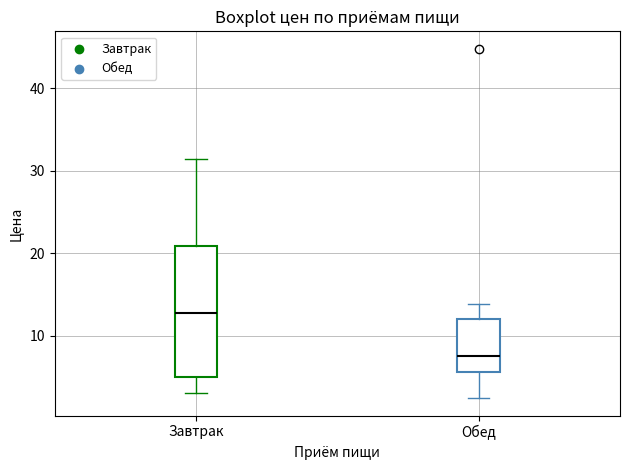

Which box's median line is the lowest?

Обед